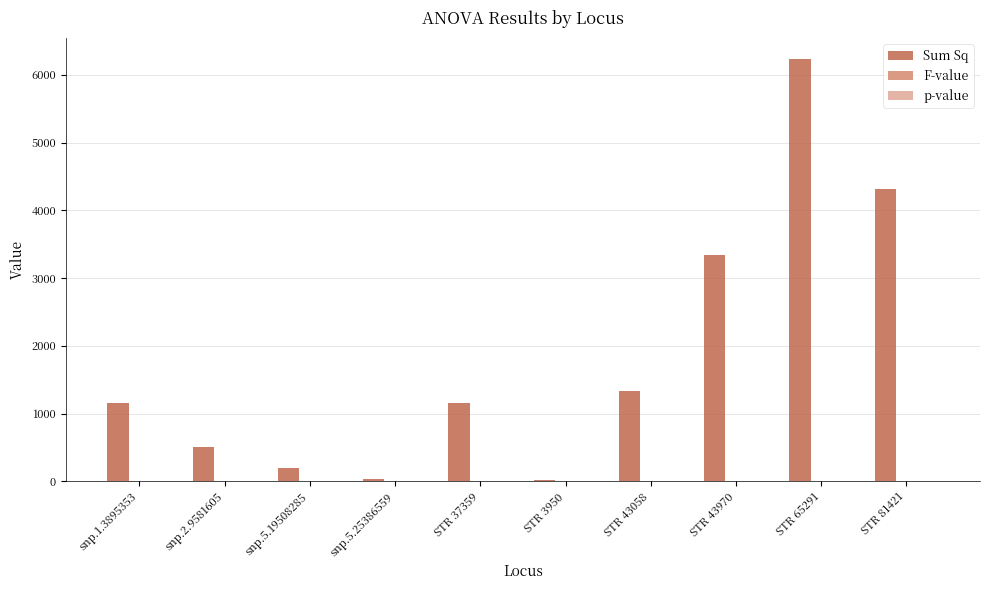

What value does the Sum Sq series have at snp.2.9581605?

508.0